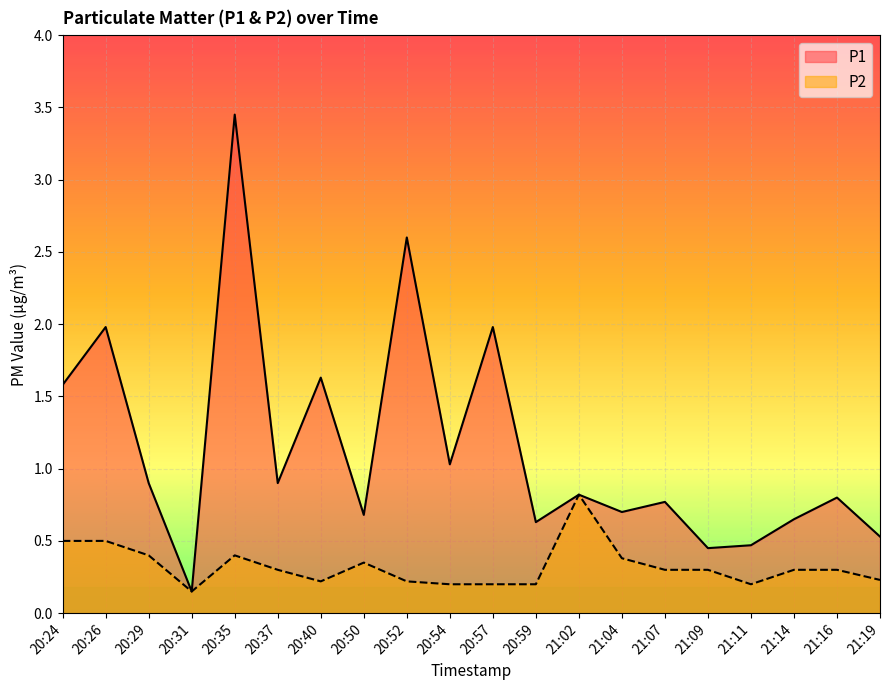

Reading right to left, extract all data points from this chart.

P1: 21:19=0.5	21:16=0.8	21:14=0.7	21:11=0.5	21:09=0.5	21:07=0.8	21:04=0.7	21:02=0.8	20:59=0.6	20:57=2.0	20:54=1.0	20:52=2.6	20:50=0.7	20:40=1.6	20:37=0.9	20:35=3.5	20:31=0.1	20:29=0.9	20:26=2.0	20:24=1.6
P2: 21:19=0.2	21:16=0.3	21:14=0.3	21:11=0.2	21:09=0.3	21:07=0.3	21:04=0.4	21:02=0.8	20:59=0.2	20:57=0.2	20:54=0.2	20:52=0.2	20:50=0.3	20:40=0.2	20:37=0.3	20:35=0.4	20:31=0.1	20:29=0.4	20:26=0.5	20:24=0.5